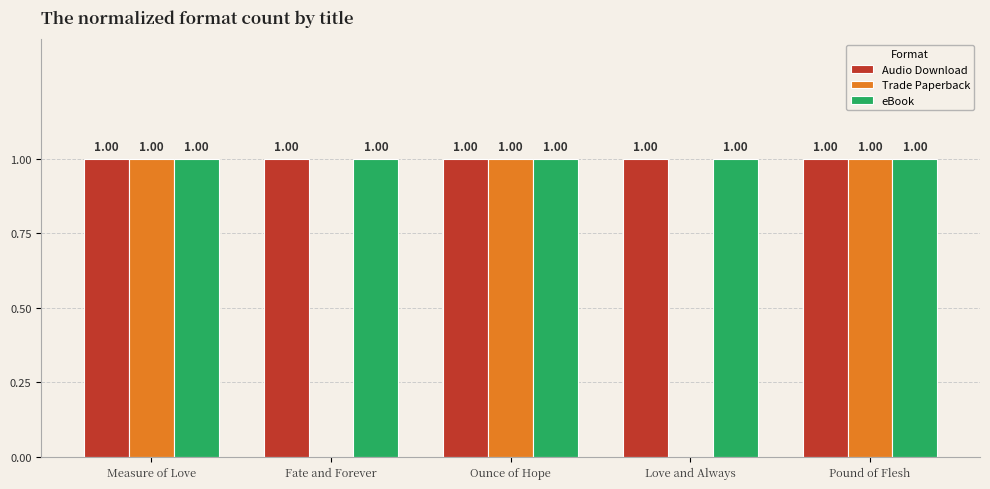

Is it true that eBook equals 1 at Love and Always?

True